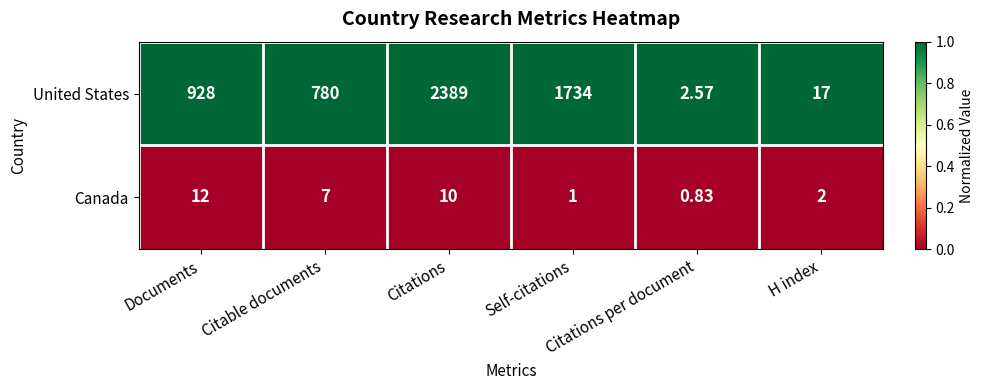

List the series in order of their overall mean, lowest first.

Canada, United States